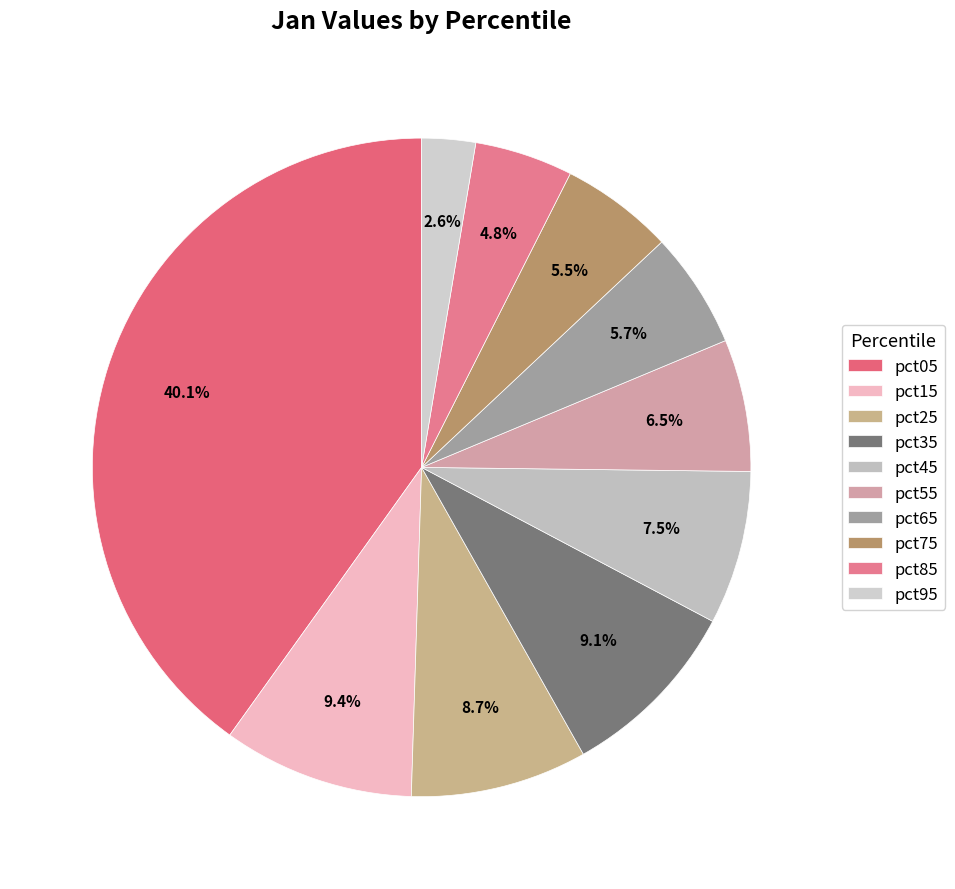

Which slice is the largest?

pct05